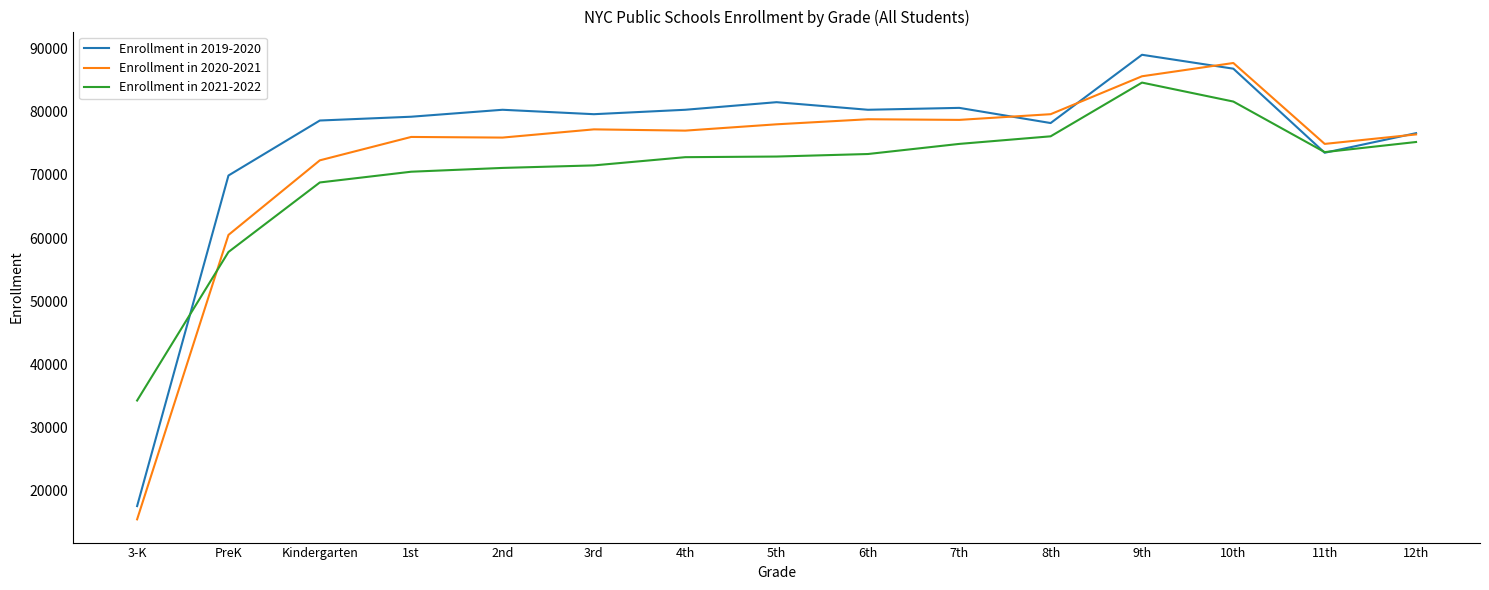

Is the value of Enrollment in 2019-2020 at 6th greater than the value of Enrollment in 2020-2021 at 3rd?

Yes